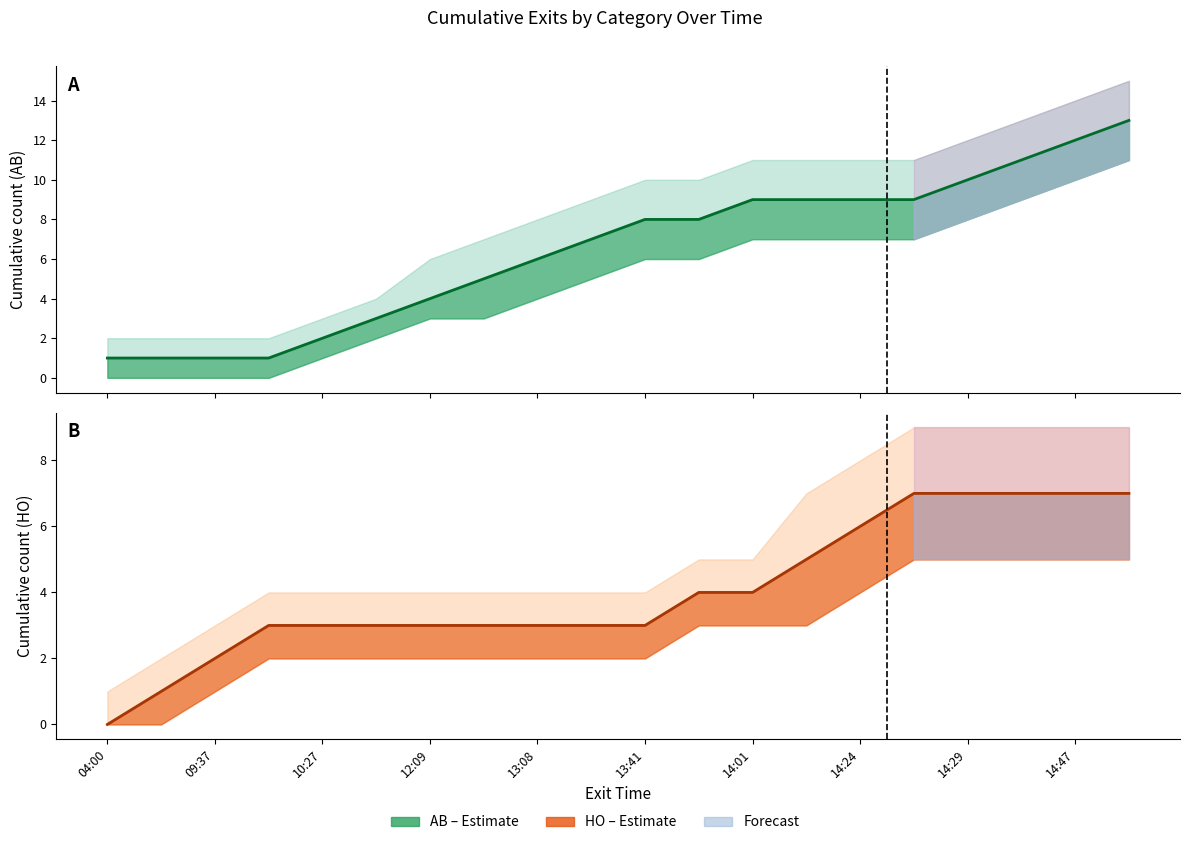

Rank the series by their average value, from lowest to highest.

HO estimate, AB estimate